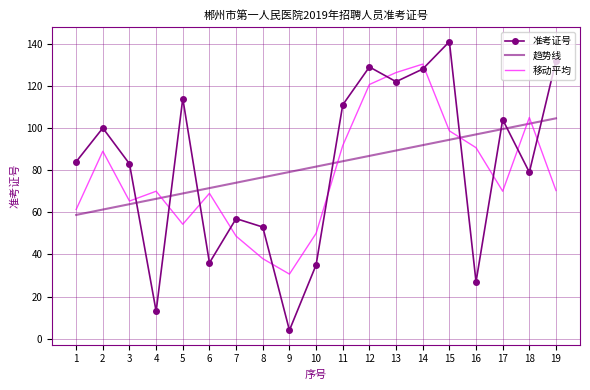

At 10, list the series in order from largest to smallest.

趋势线, 移动平均, 准考证号